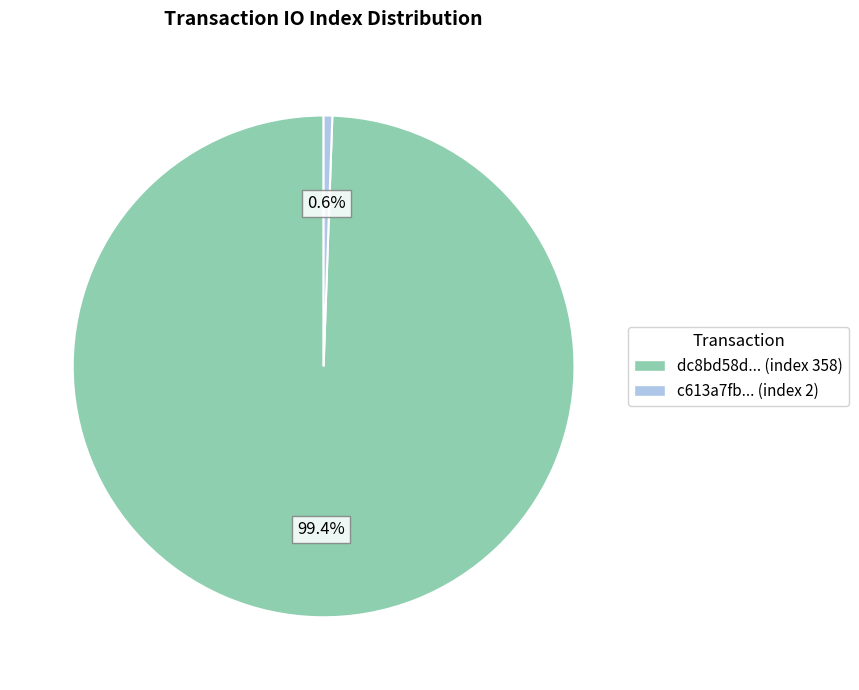

How many segments does this pie chart have?

2